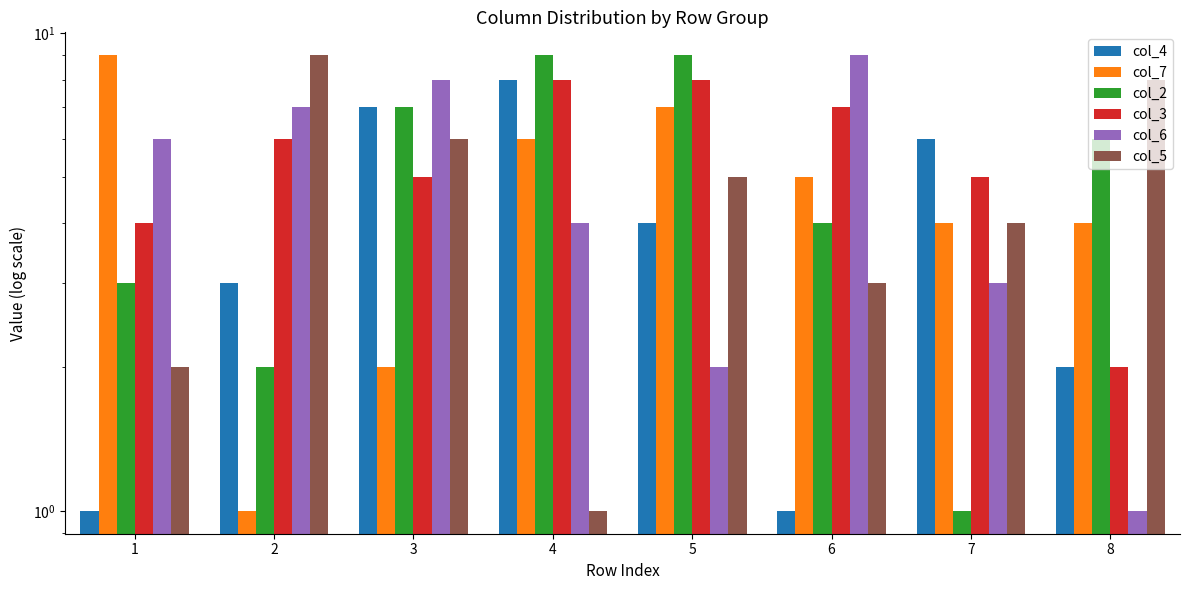

Between 4 and 7, which series saw the biggest shift?

col_2